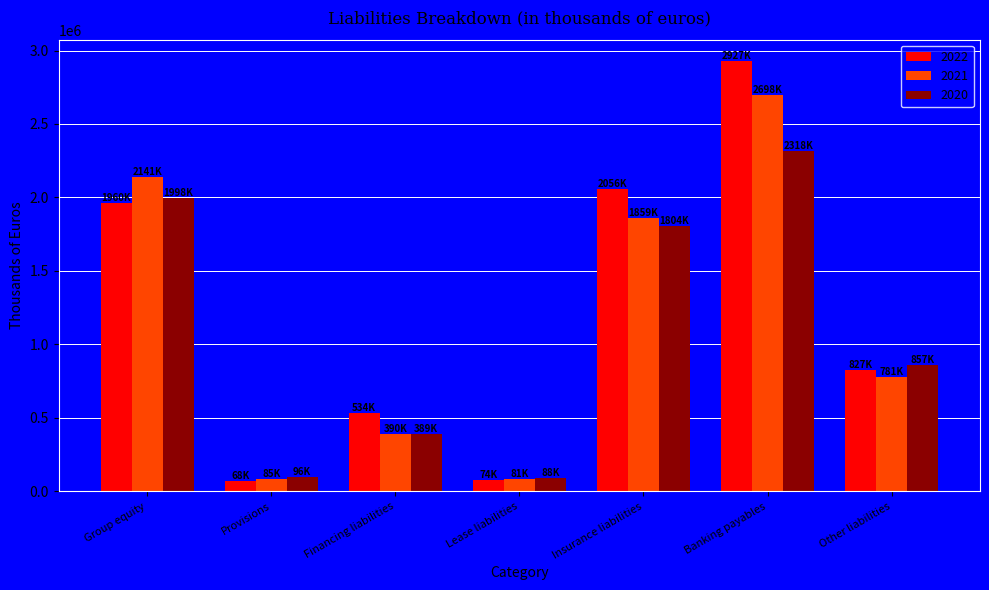

Does the chart contain any negative values?

No